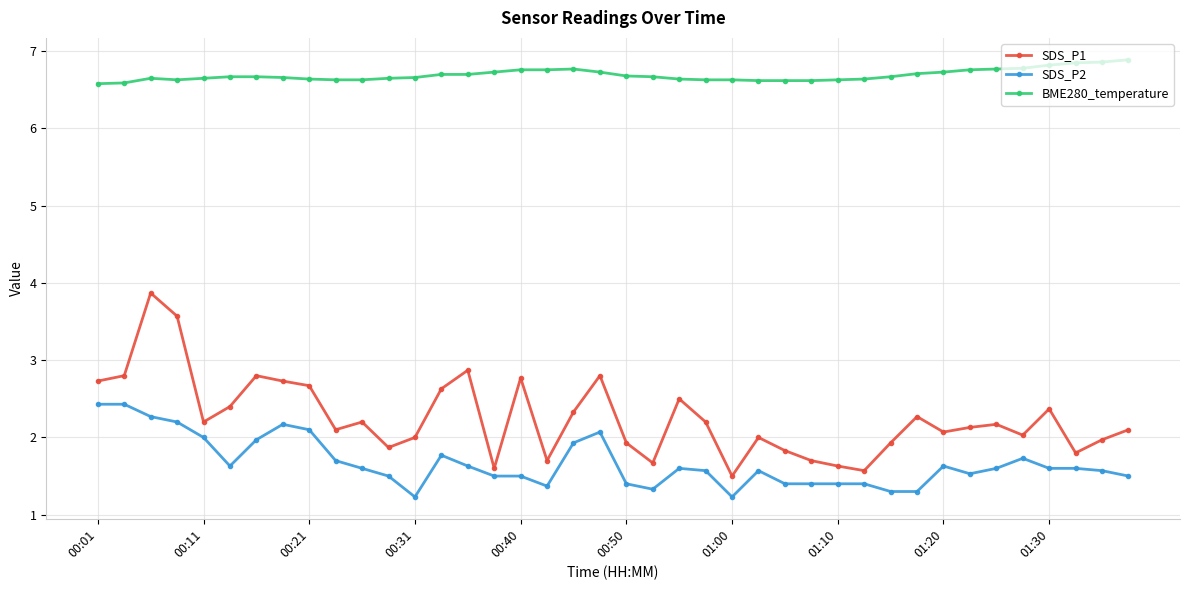

How many data points does each series have?

40